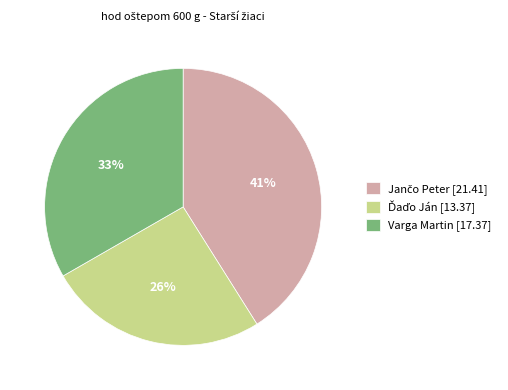

Does Varga Martin [17.37] represent more than half of the total?

No